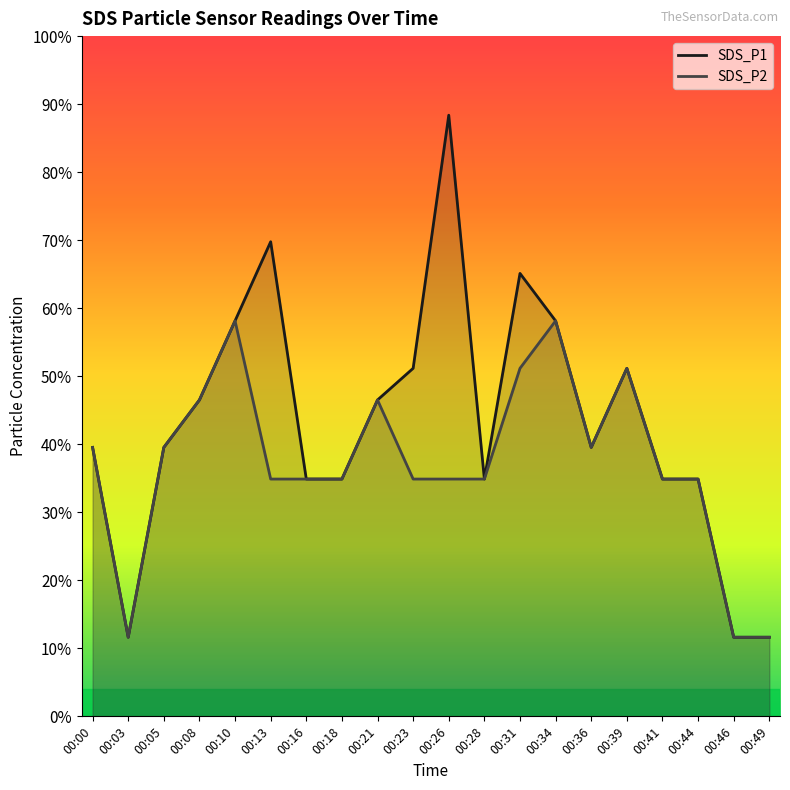

What is the maximum value for SDS_P2?

0.6